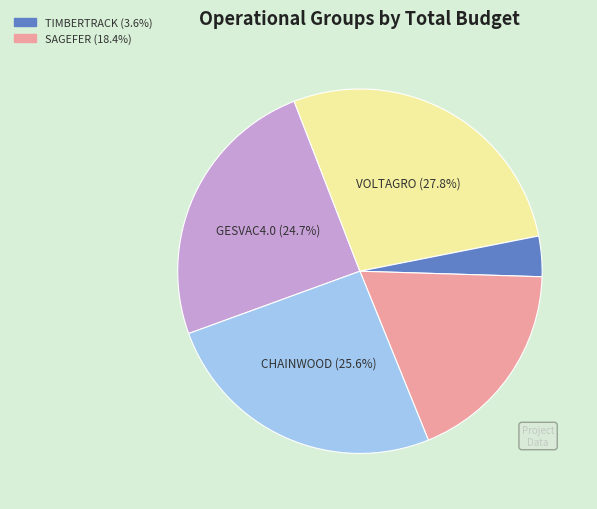

How many segments does this pie chart have?

5